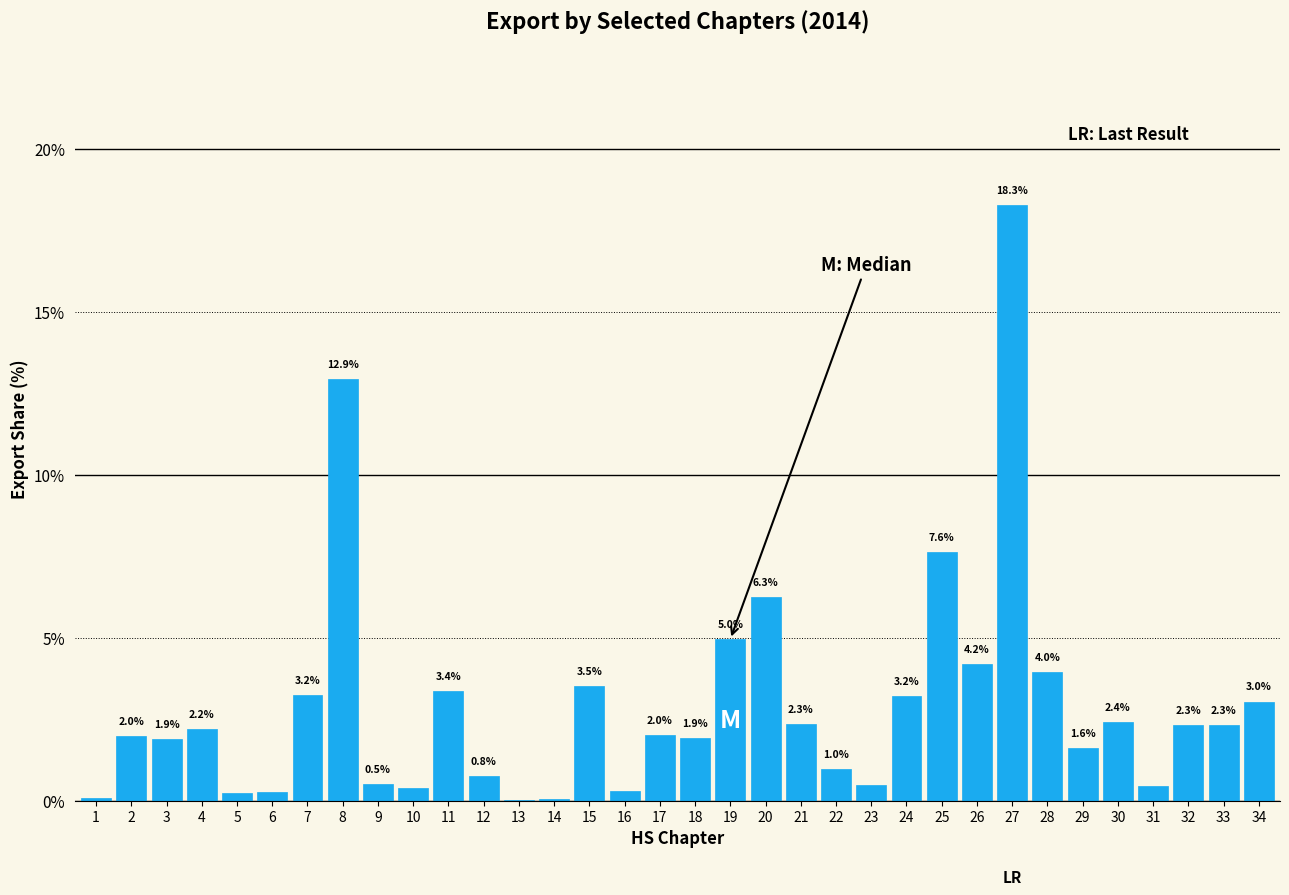

The chart shows a value of 5.0 at 19. True or false?

True